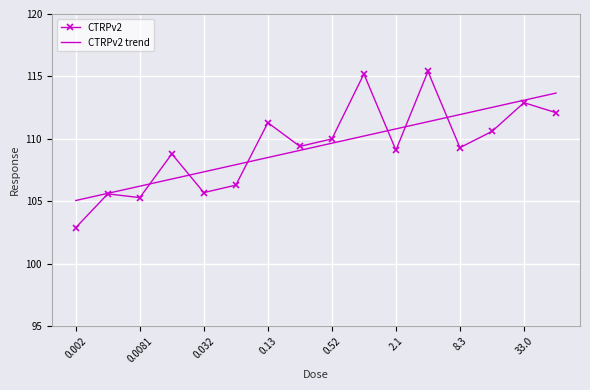

Which series has the widest spread of values?

CTRPv2